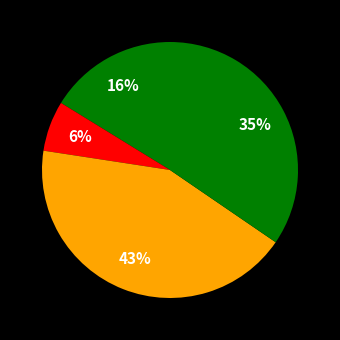

How many segments does this pie chart have?

4